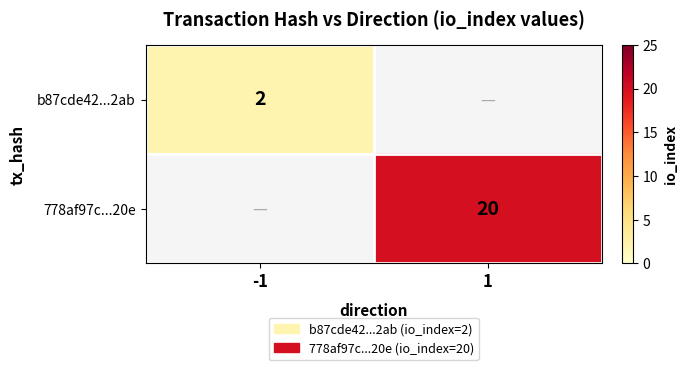

At how many categories does at least one series exceed 16?

1